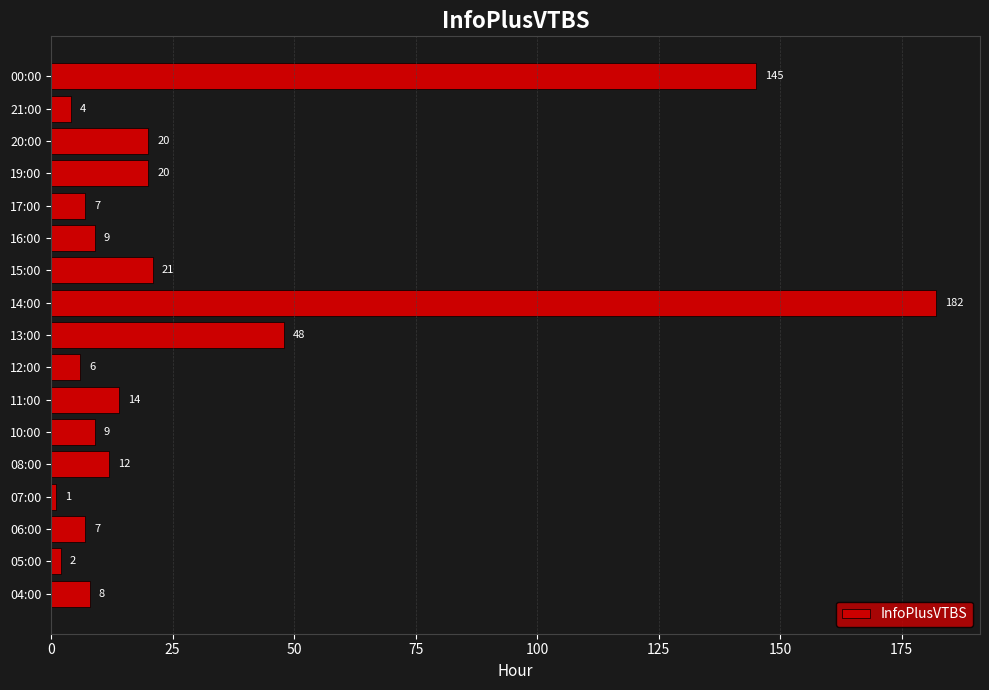

Reading top to bottom, transcribe all the data shown in this chart.

145	4	20	20	7	9	21	182	48	6	14	9	12	1	7	2	8